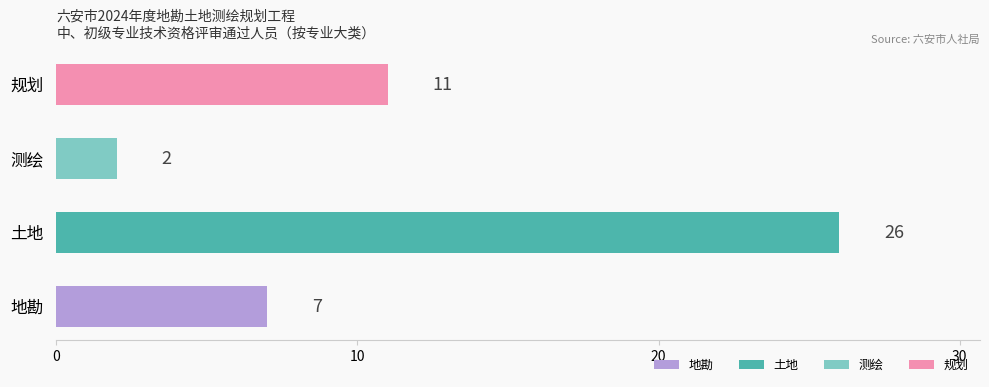

What position from the right is 测绘?

4